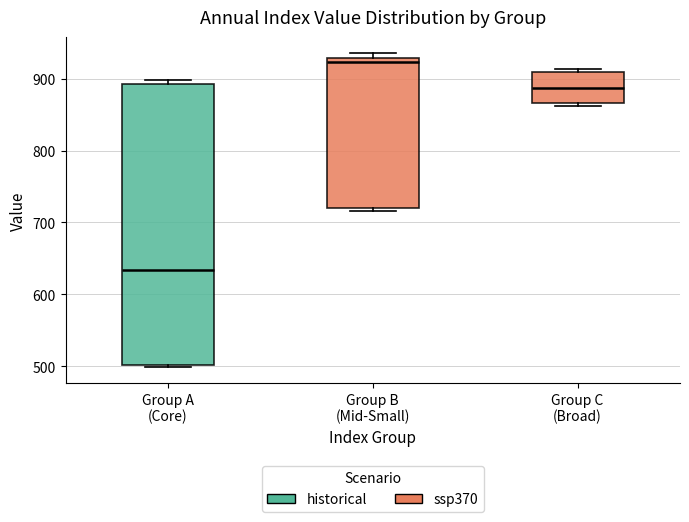

Reading left to right, transcribe this box plot: for each box, give where its median line is, the range the box spans, and where its two whiskers end, as read against the y-axis. The values are not printed on the chart, so give them approximately, as read against the axis.

Group A (Core): median 630, box 500 to 890, whiskers 500 (just below the box's lower edge) to 900
Group B (Mid-Small): median 920, box 720 to 930, whiskers 720 (just below the box's lower edge) to 940
Group C (Broad): median 890, box 870 to 910, whiskers 860 to 910 (just above the box's upper edge)